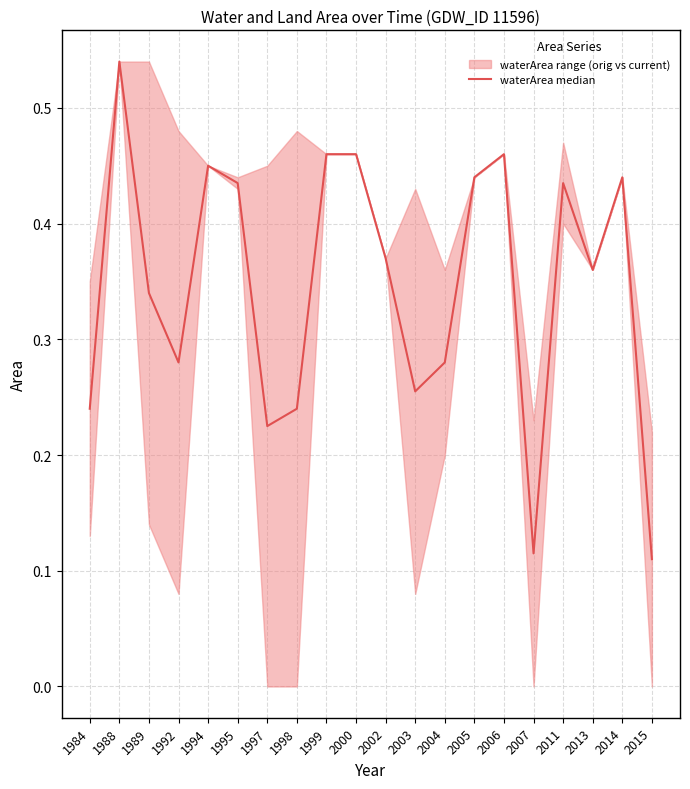

What is the value of the 14th point from the left?

0.4